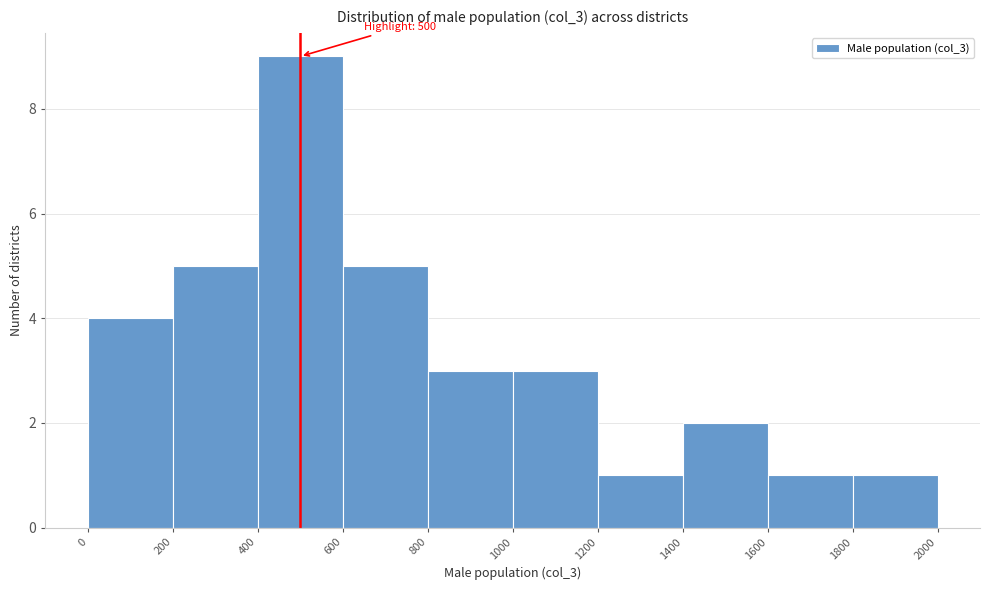

Over which range of the x-axis is the bar tallest?

400 to 600